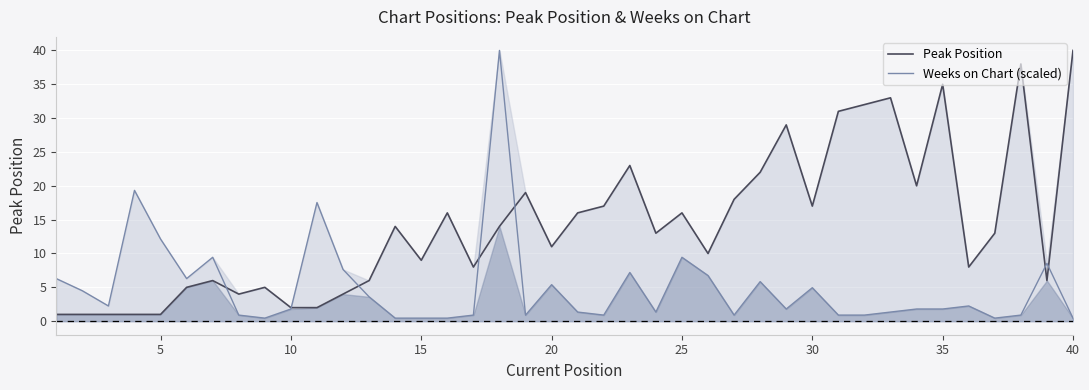

What is the average value of the Weeks on Chart (scaled) series?

5.0